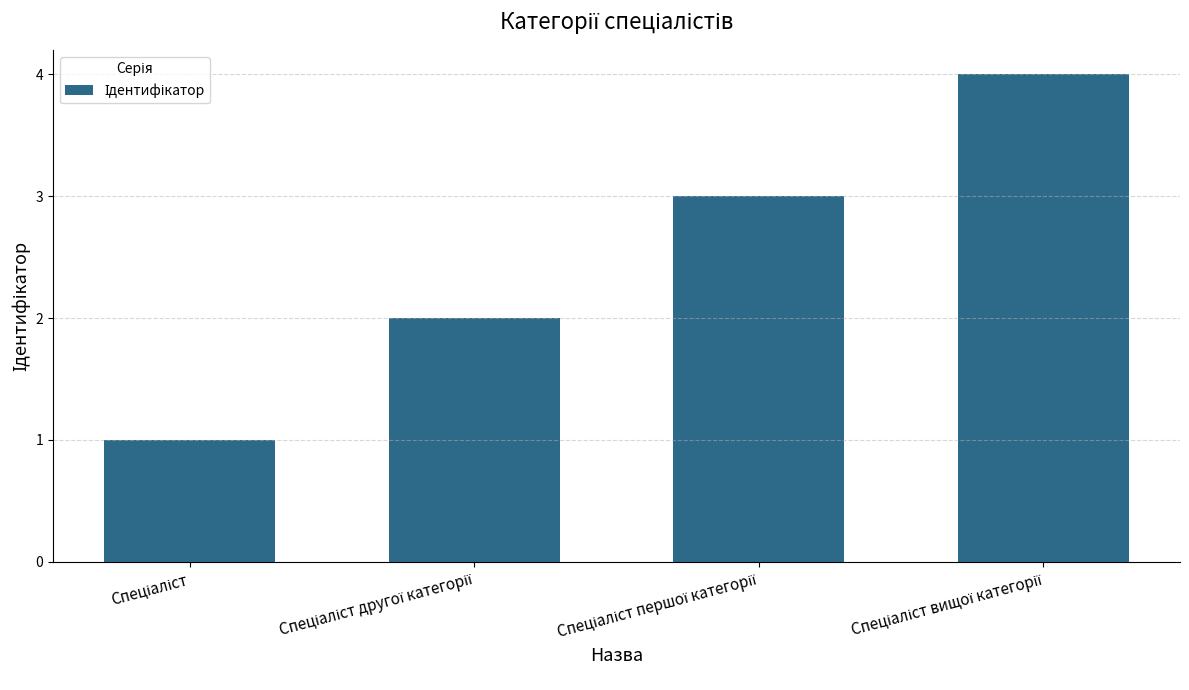

What is the maximum value shown in the chart?

4